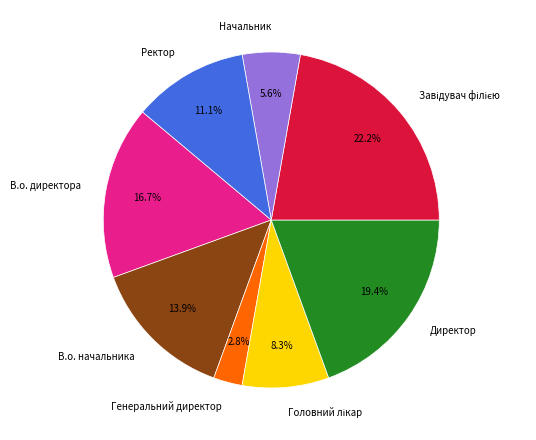

True or false: Ректор accounts for 19% of the total.

False